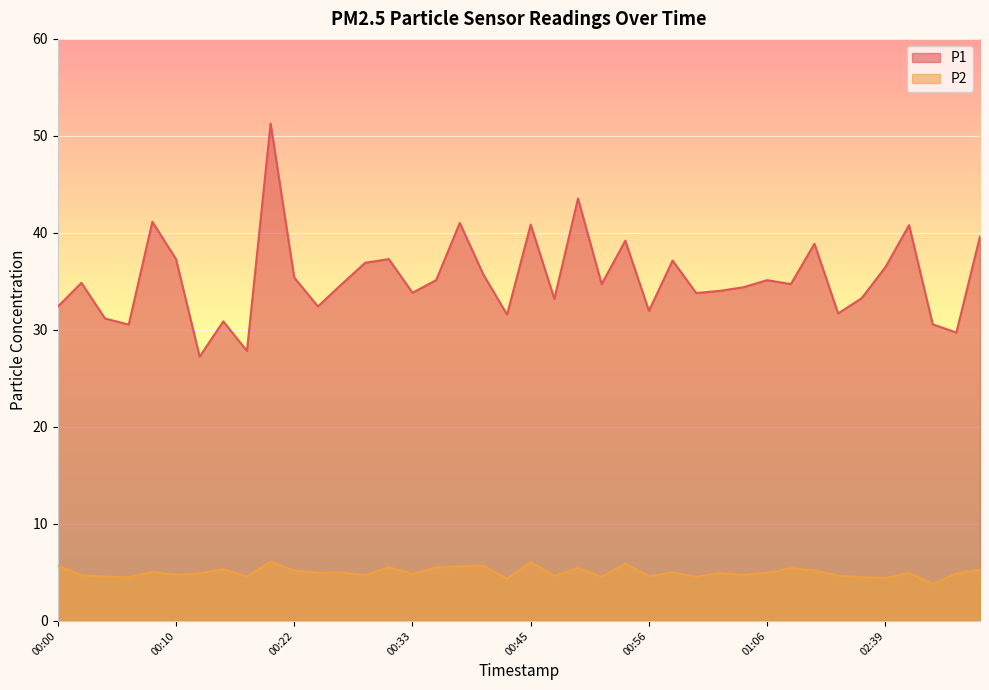

What is the minimum value shown in the chart?

3.8